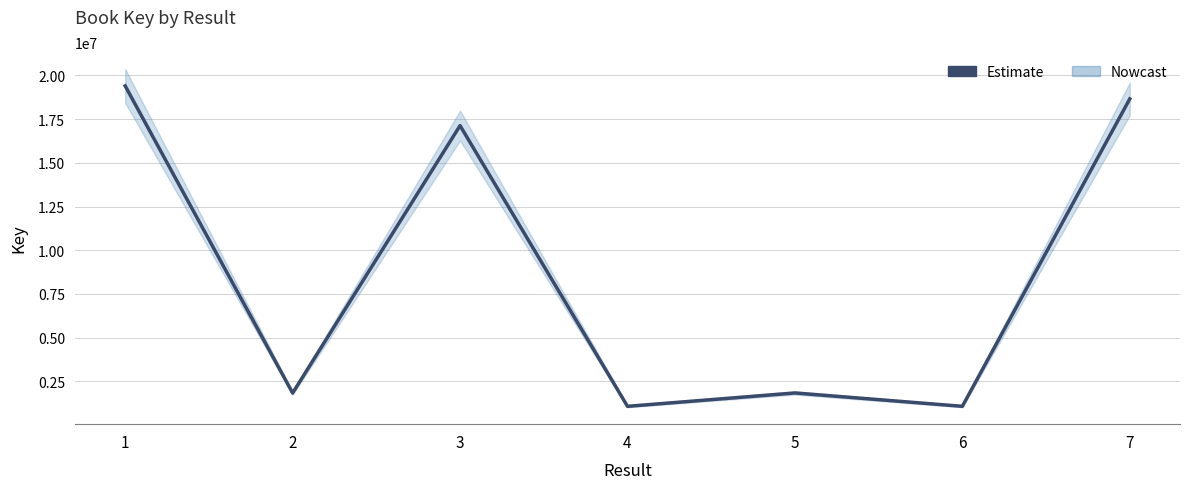

At which label does the data first exceed 1828129?

1